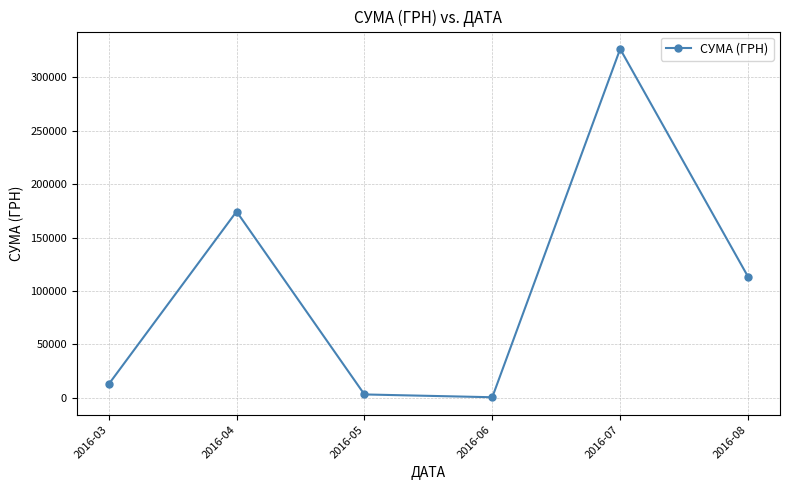

Count the number of categories in the chart.

6